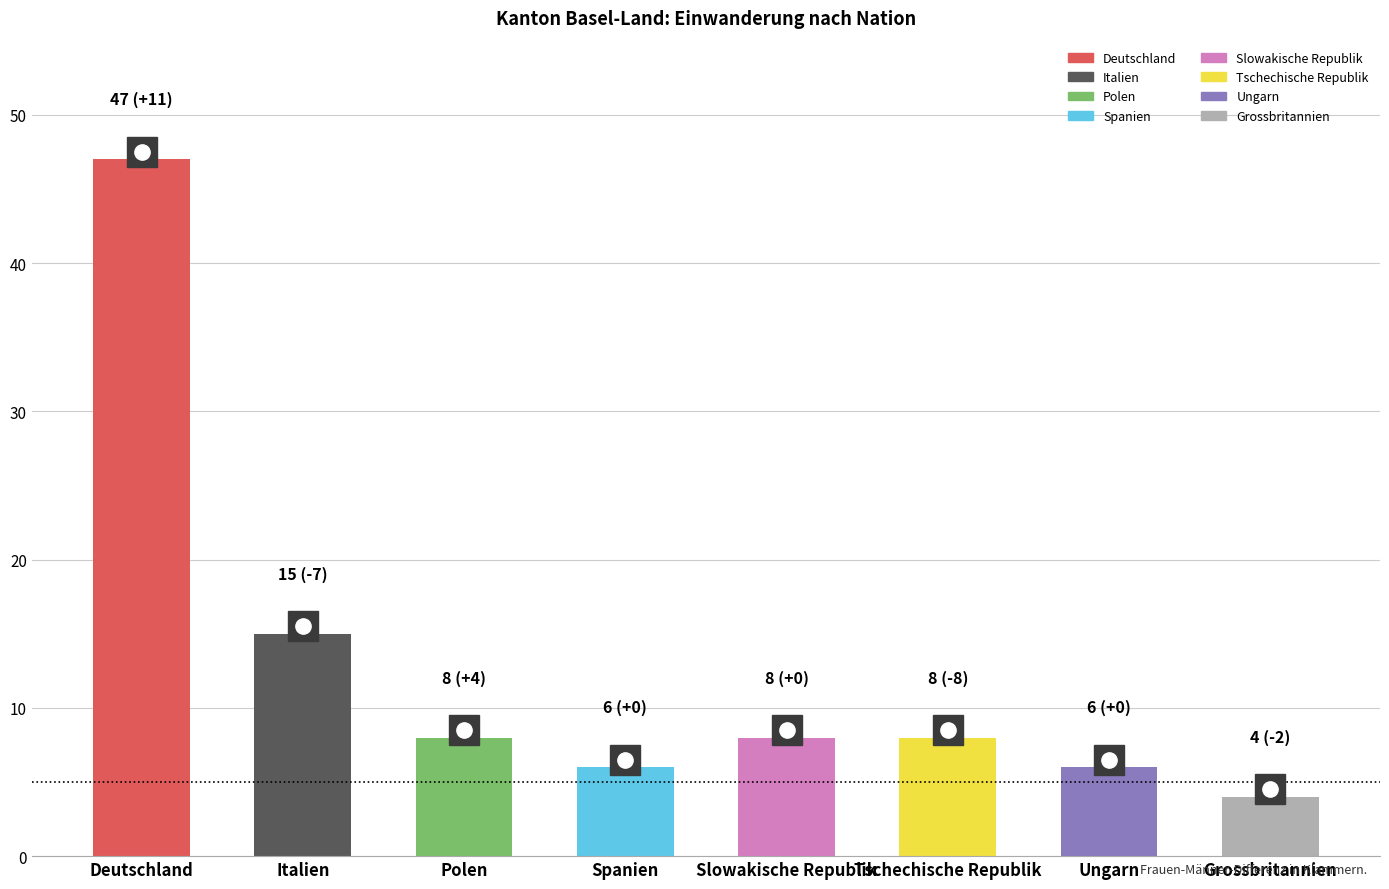

What is the sum of the values at Polen and Deutschland?

55